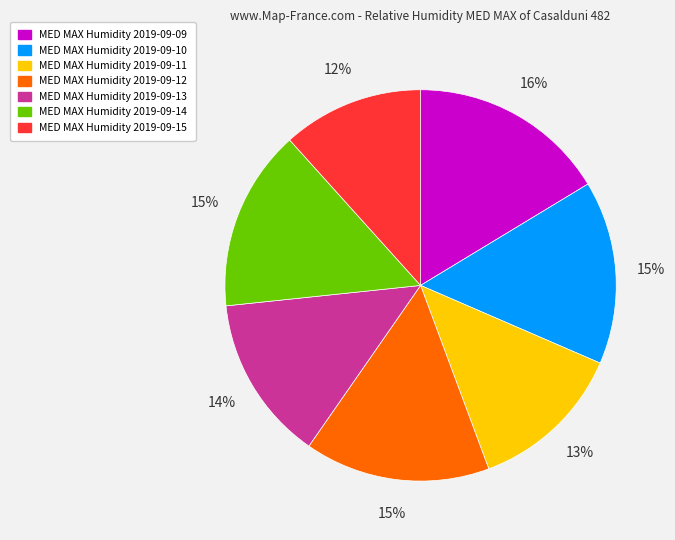

Is the sum of MED MAX Humidity 2019-09-09 and MED MAX Humidity 2019-09-14 greater than half?

No